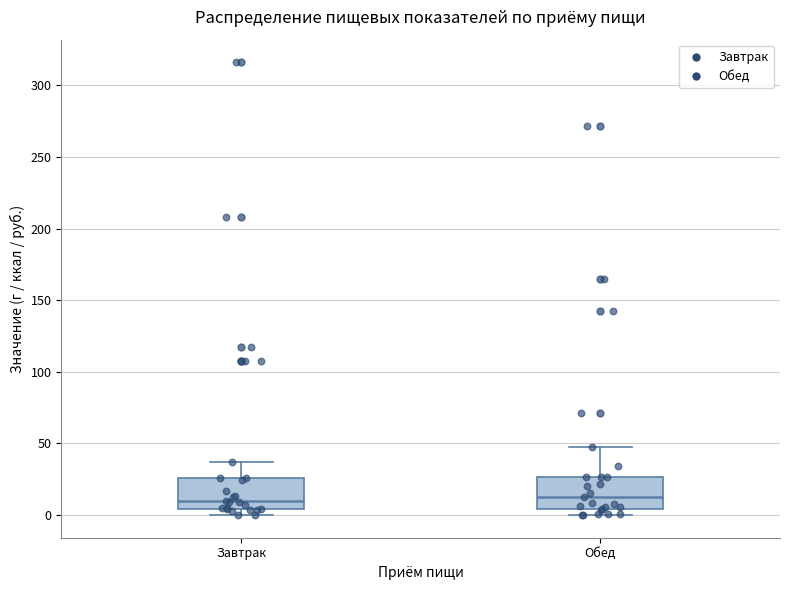

Where does the median line of the box for Обед sit on the y-axis? The values are not printed on the chart, so give them approximately, as read against the axis.

15